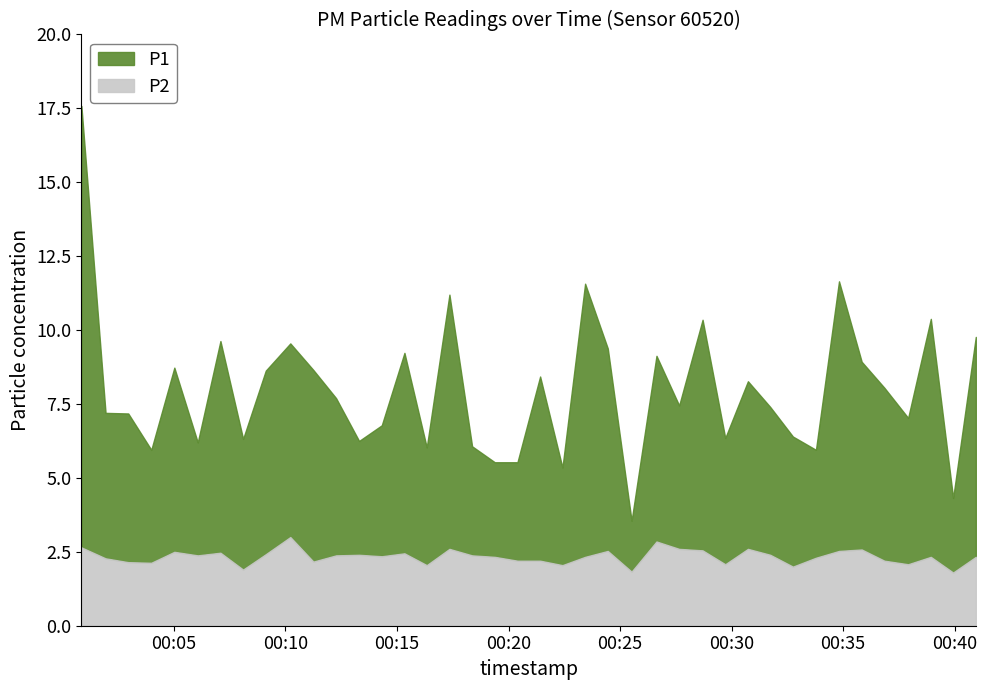

Where does the P2 series first go above 2?

2023-09-19T00:00:51